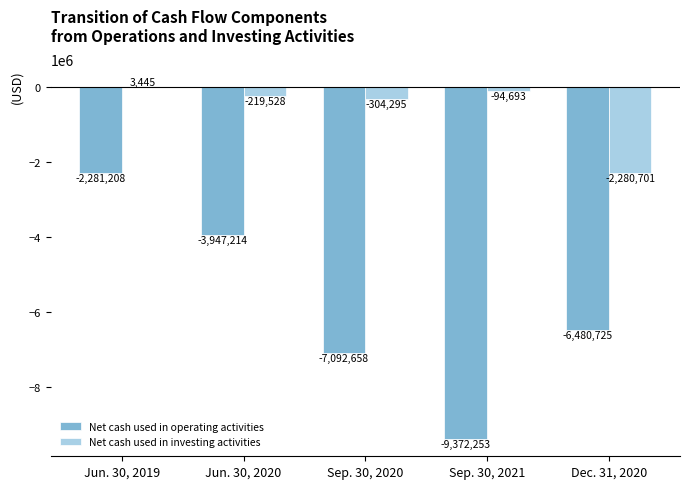

What is the sum of all Net cash used in investing activities values?

-2895772